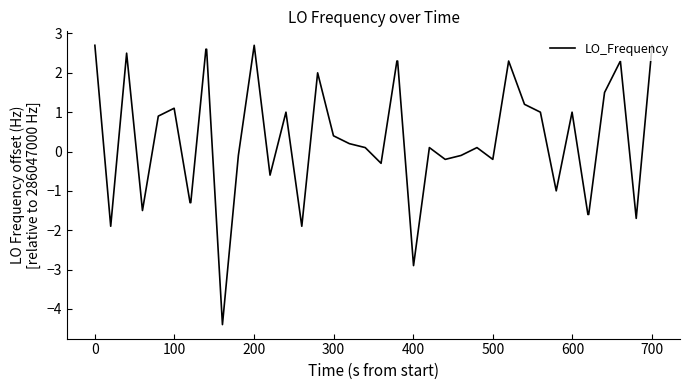

What is the minimum value shown in the chart?

-4.4